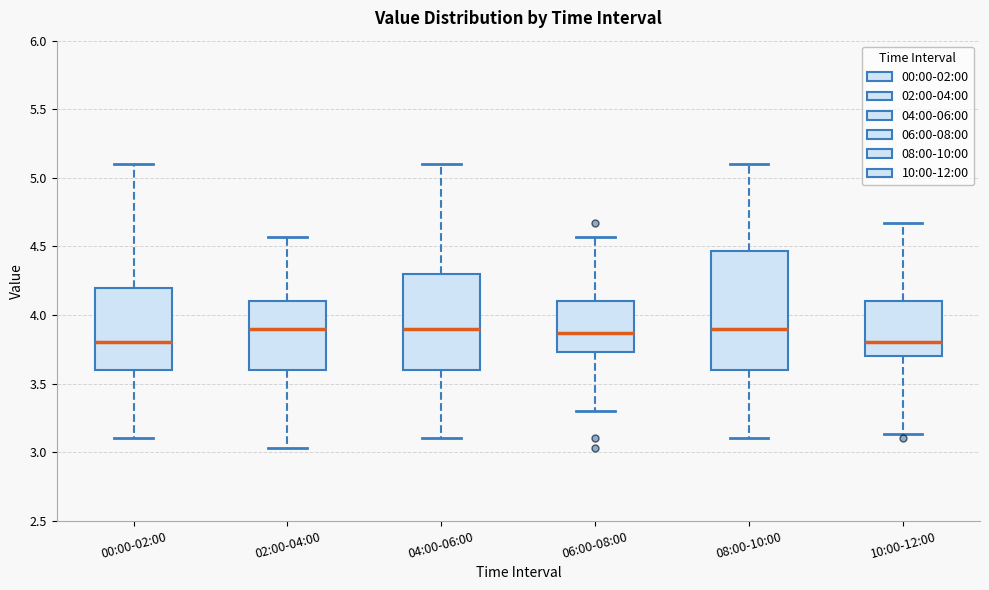

Where does the lower whisker of the box for 02:00-04:00 end on the y-axis? The values are not printed on the chart, so give them approximately, as read against the axis.

3.05